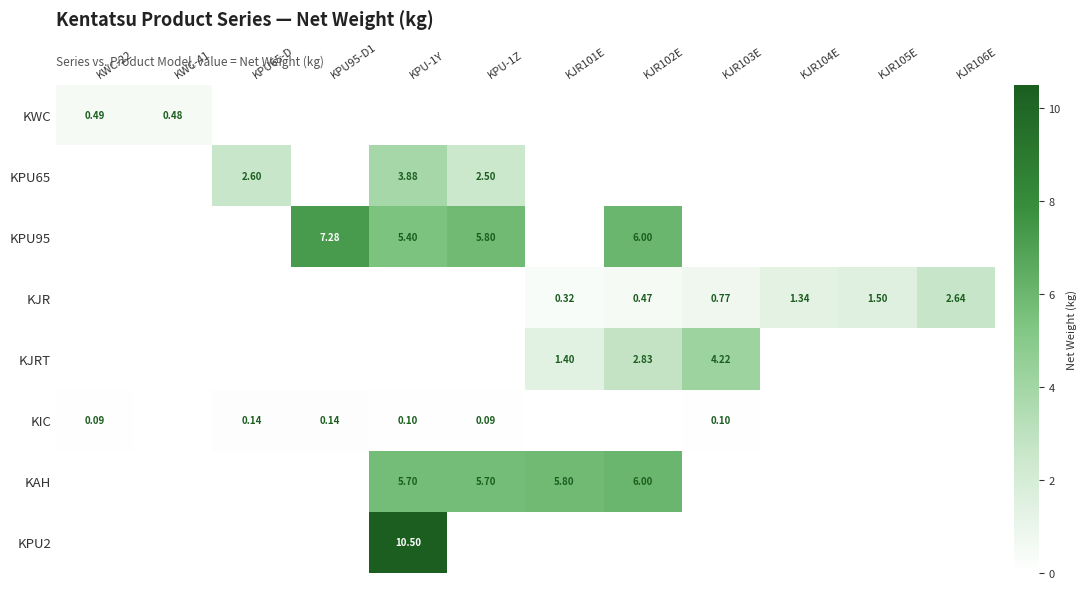

How many categories are shown in the chart?

12